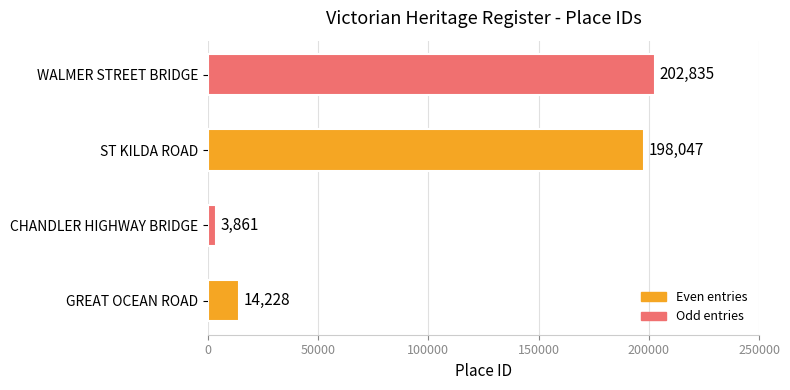

True or false: the data shows 202835 at WALMER STREET BRIDGE.

True